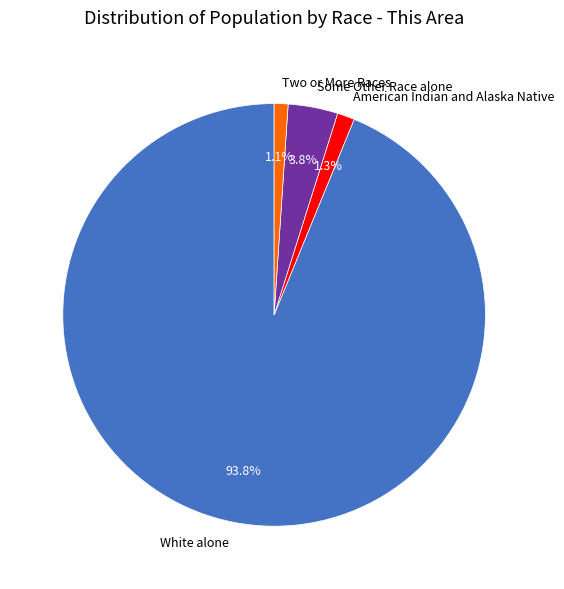

What portion of the pie excludes Some Other Race alone?

96.2%